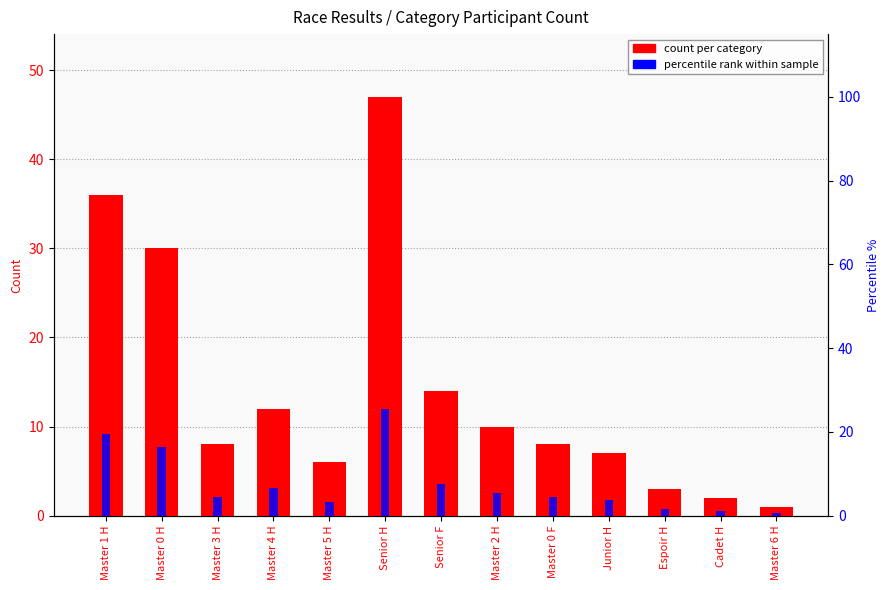

What is the sum of all count per category values?

184.0